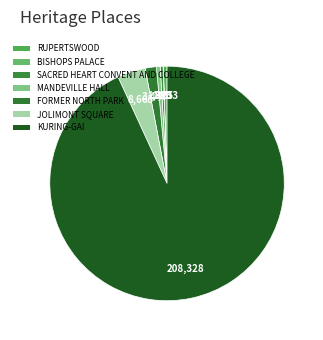

The KURING-GAI slice represents 93% of the pie. True or false?

True